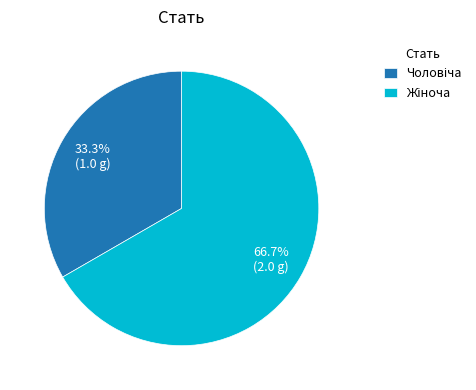

Is there a majority slice in this chart?

Yes